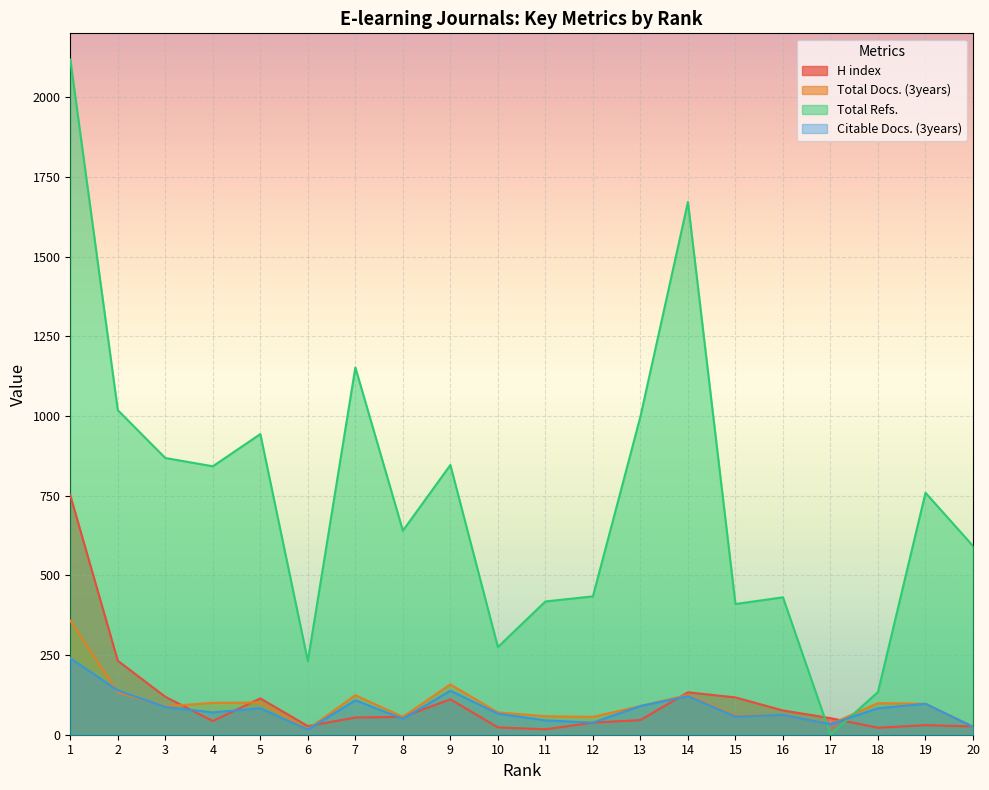

What is the average value of the Total Refs. series?

739